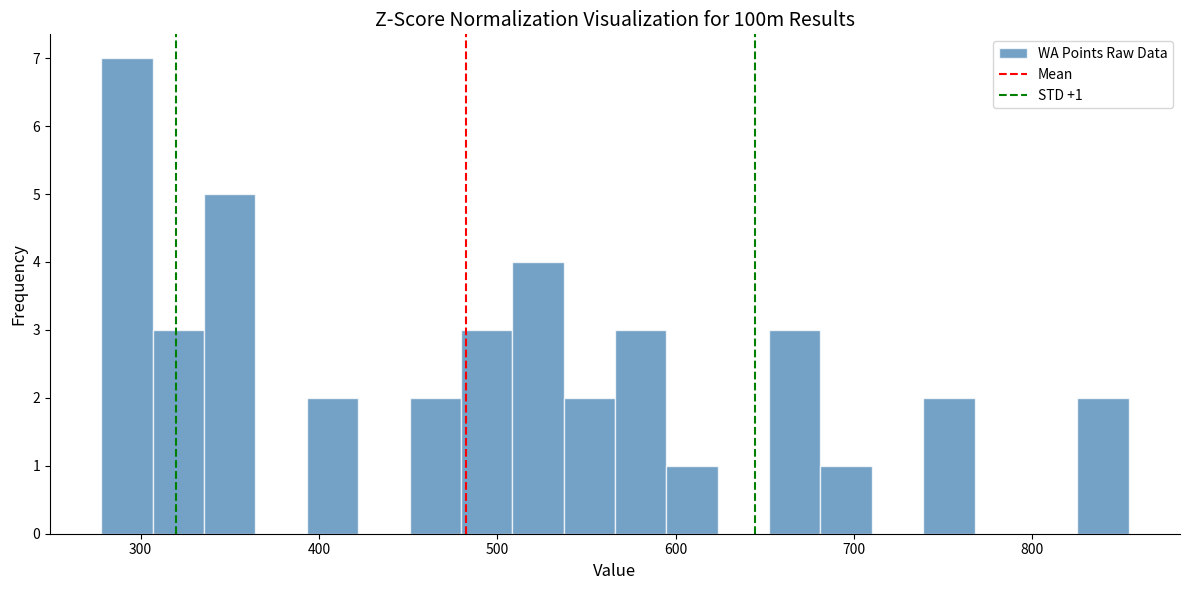

Read against the x-axis, roughly where is the centre of the tallest bar?

290